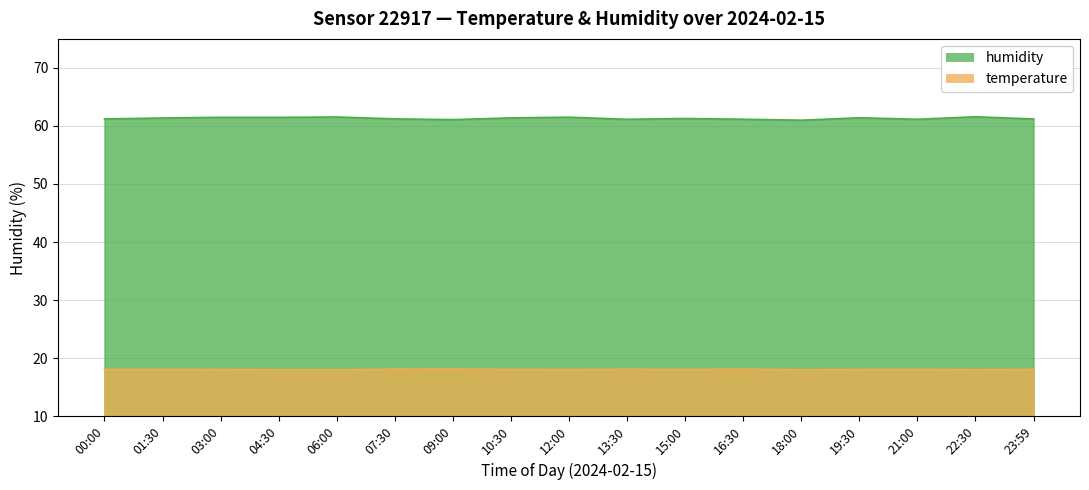

List the series in order of their overall mean, highest first.

humidity, temperature